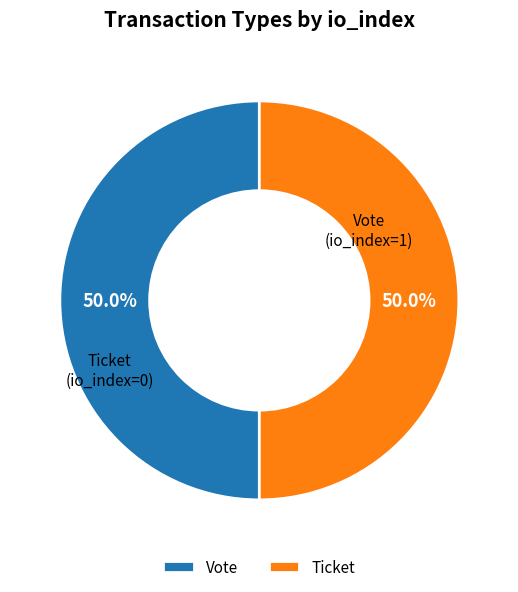

Approximately how many times larger is the value at Ticket compared to Vote?

1.0